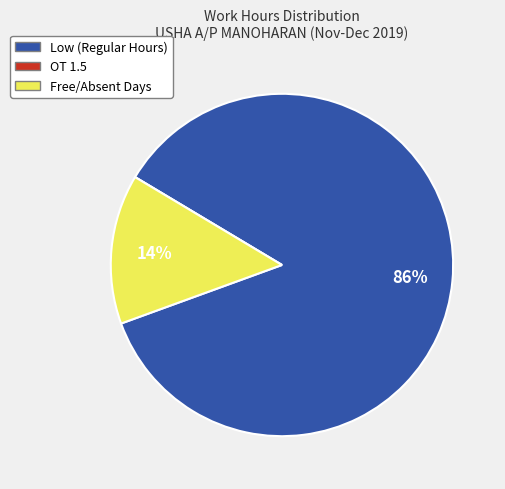

What is the largest slice in the pie chart?

Low (Regular Hours)